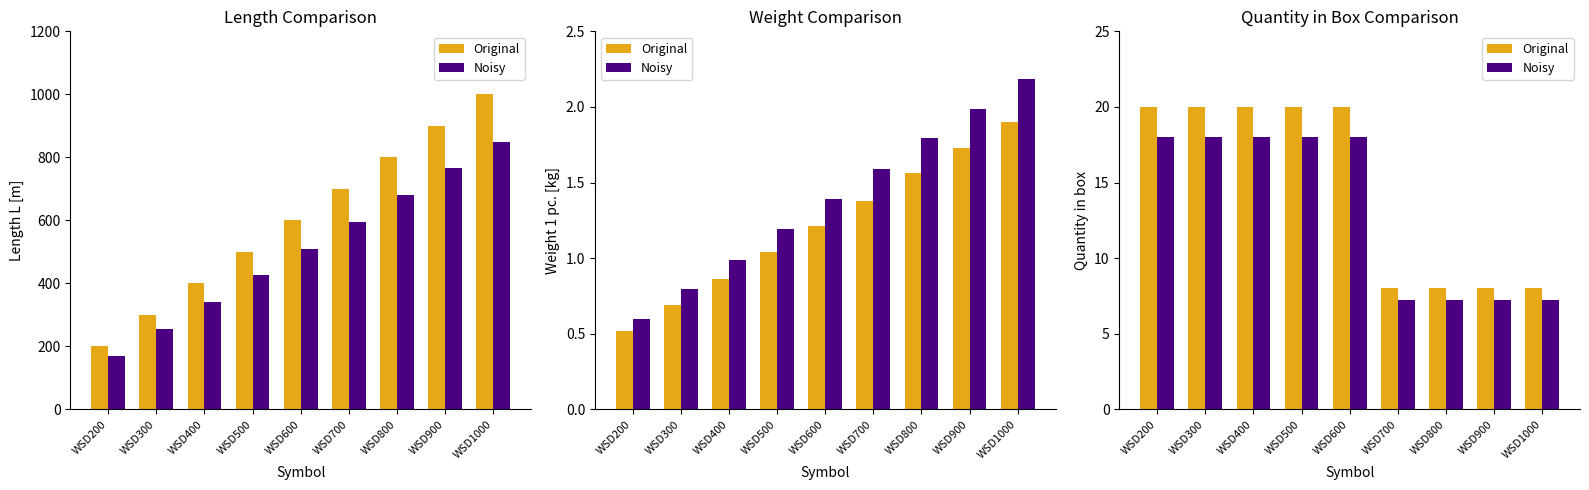

What are all the series names shown in the legend?

Original, Noisy